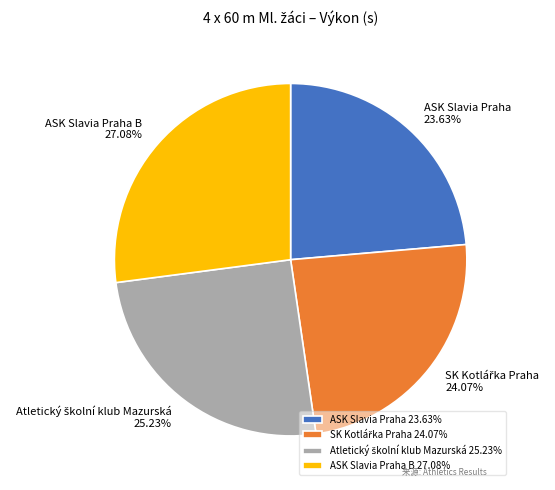

To the nearest percent, what percentage of the pie is ASK Slavia Praha?

24%